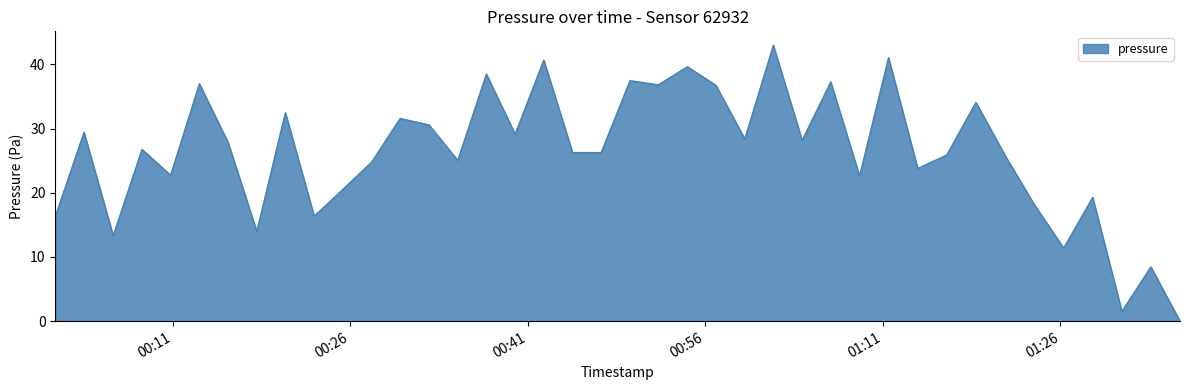

What is the sum of all values?

1049.4